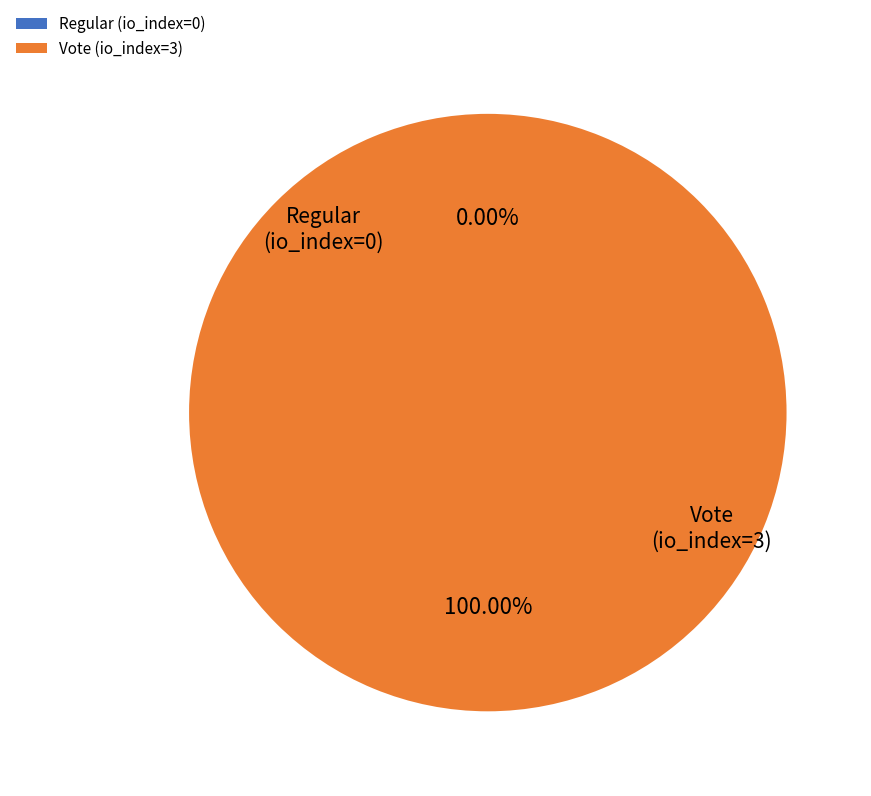

Is it true that Regular (io_index=0) is 1% of the pie?

False